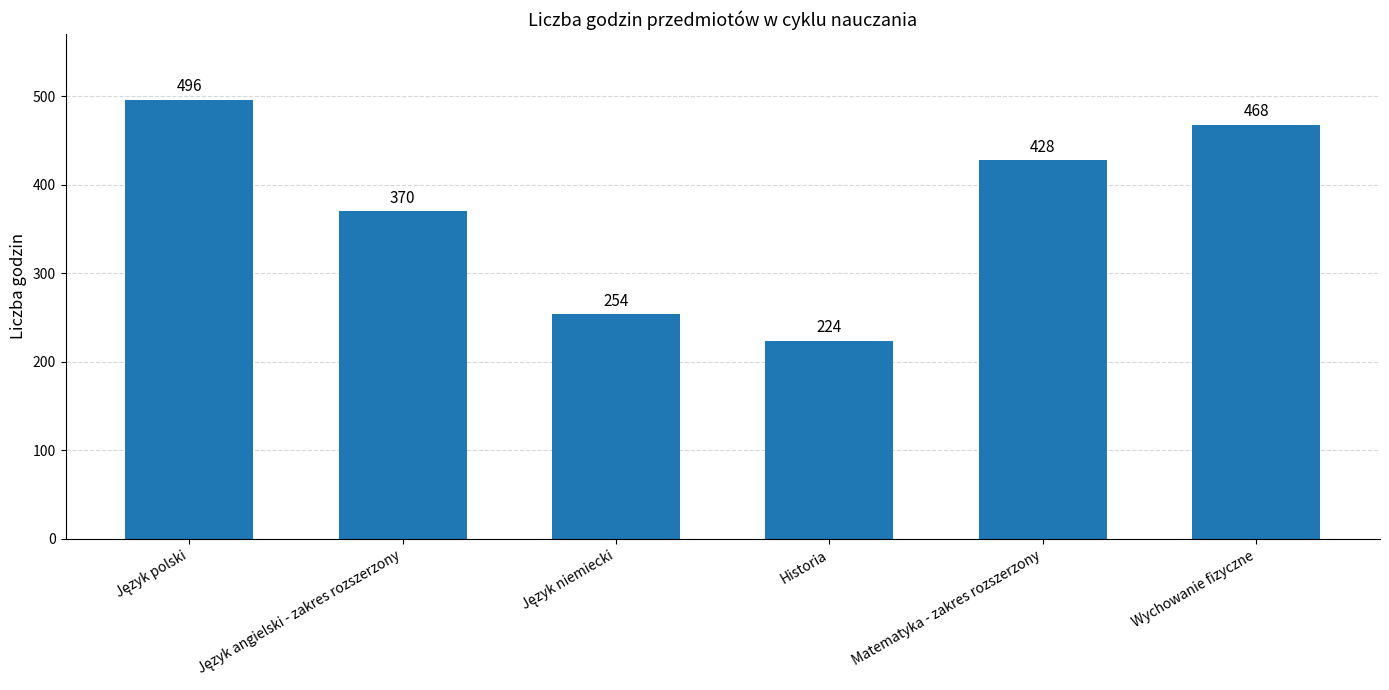

How many series are shown in this chart?

1